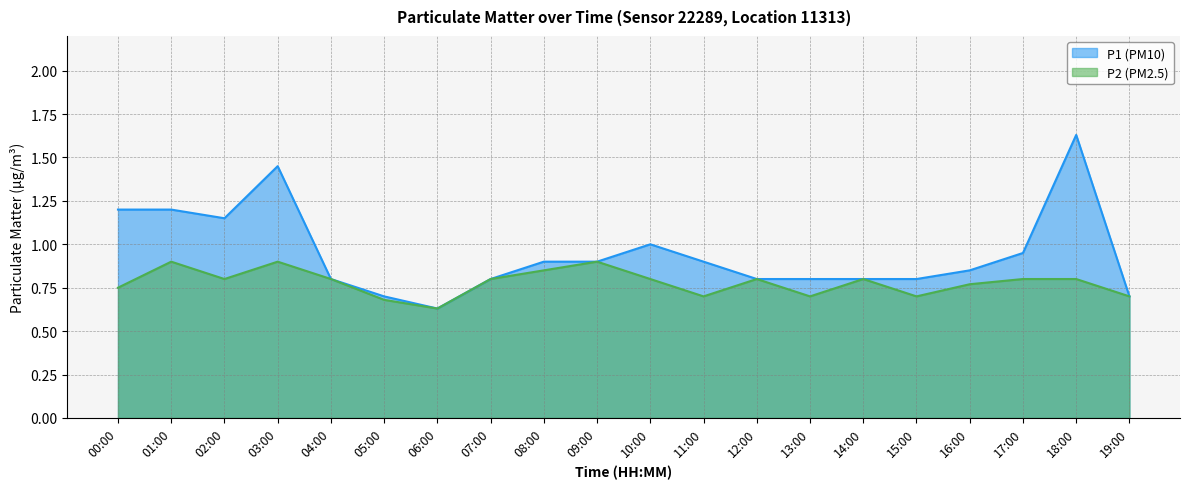

The P2 series shows 0.8 at 18:00. True or false?

True